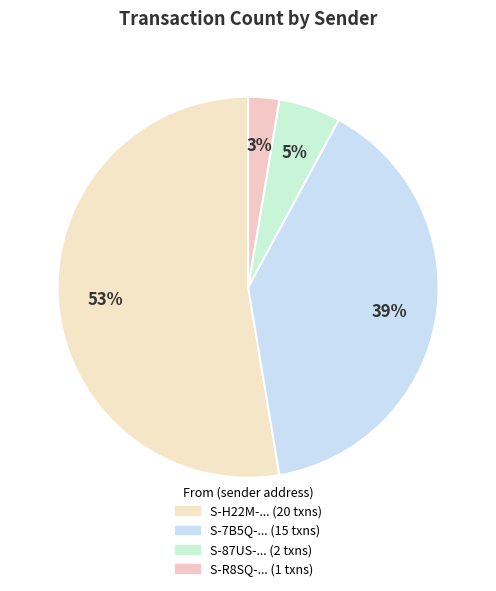

How many segments does this pie chart have?

4